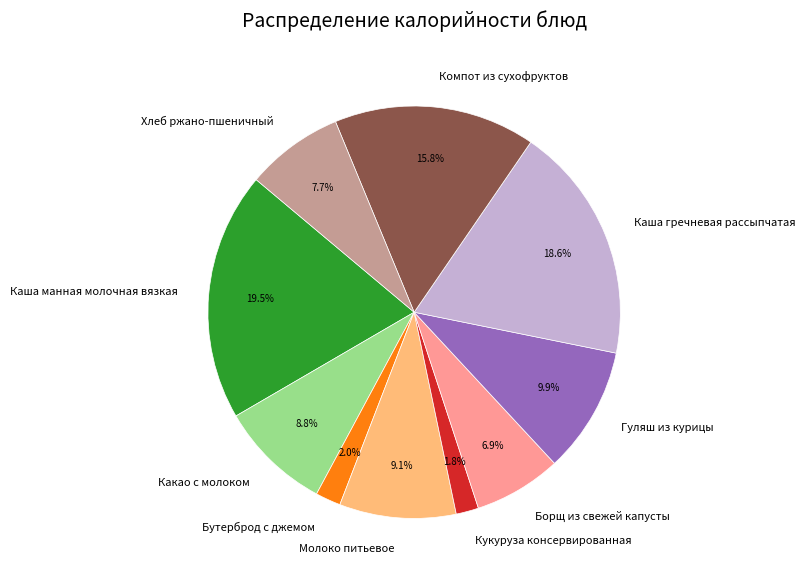

To the nearest percent, what is the difference between the Борщ из свежей капусты and Какао с молоком slice percentages?

2%